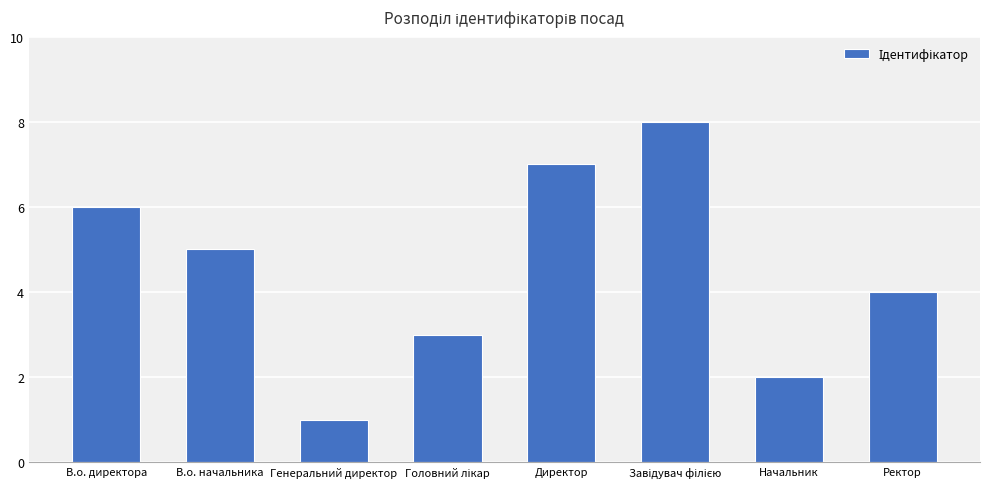

What is the label of the 7th bar from the right?

В.о. начальника